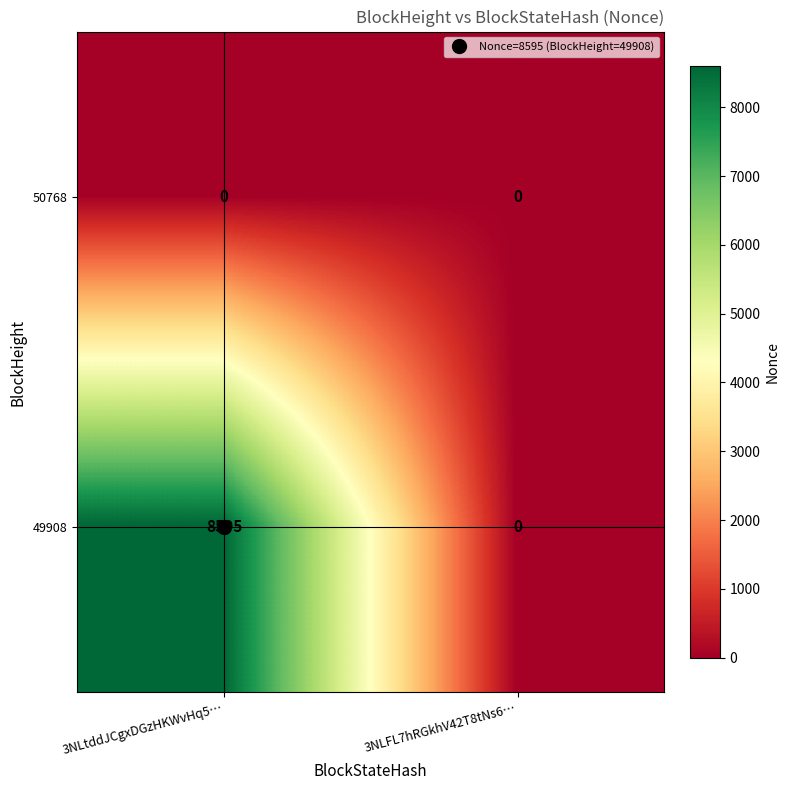

What is the difference between the 49908 values at 3NLFL7hRGkhV42T8tNs6… and 3NLtddJCgxDGzHKWvHq5…?

8595